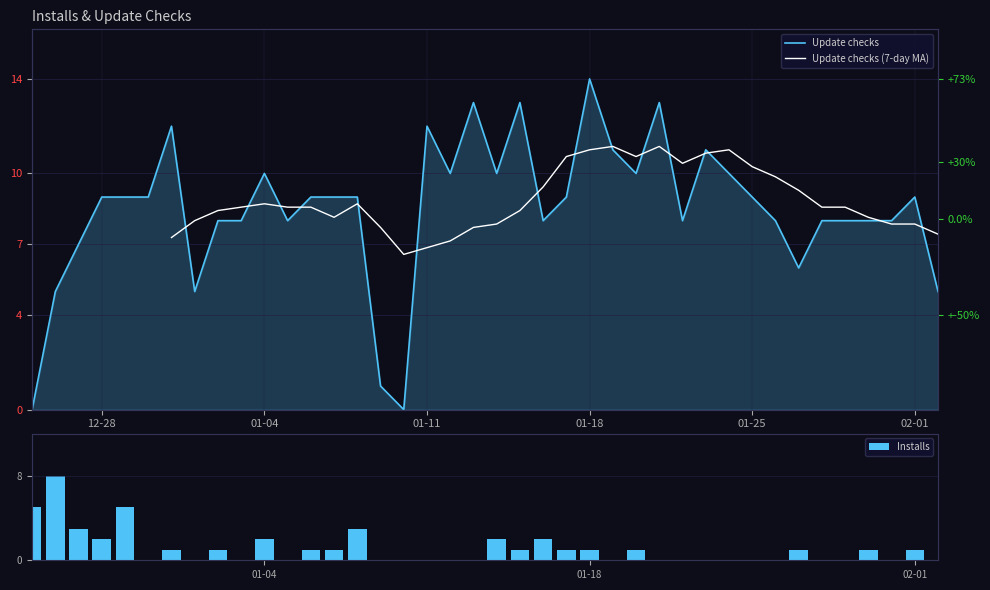

What is the sum of all Installs values?

43